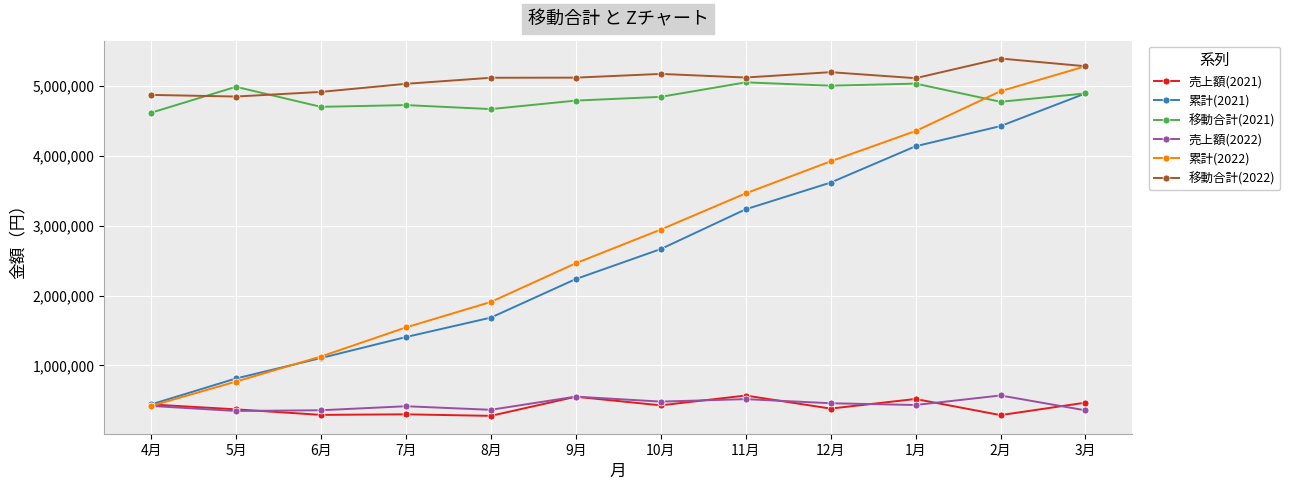

Which category has the highest value in the 移動合計(2022) series?

2月